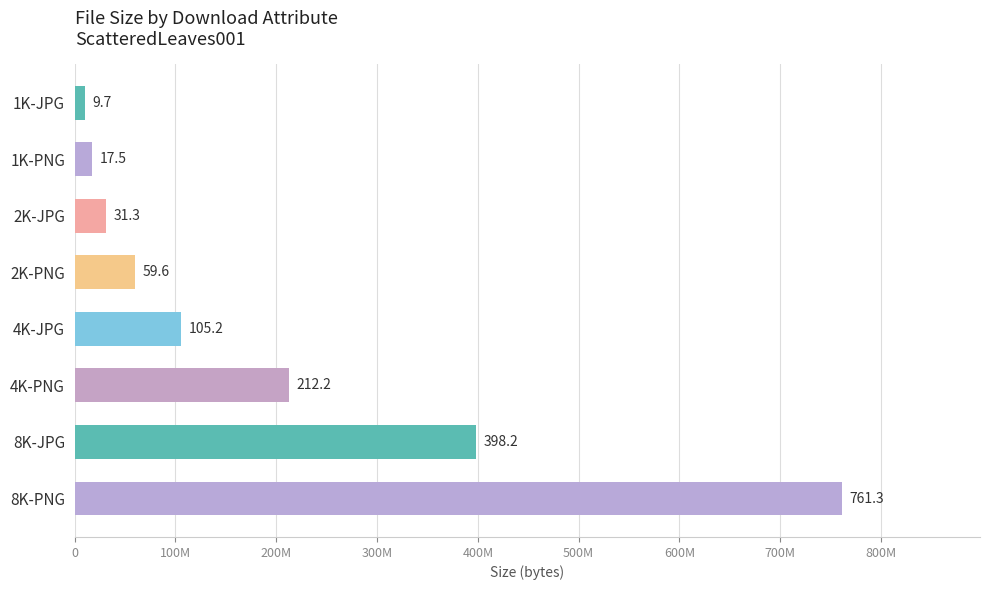

Are the bars horizontal?

Yes